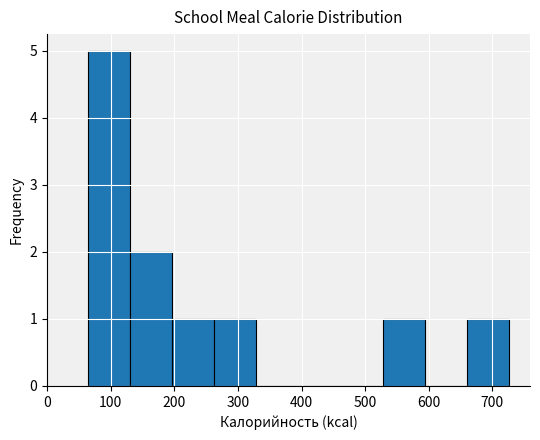

Which range on the x-axis has the tallest bar?

60 to 130